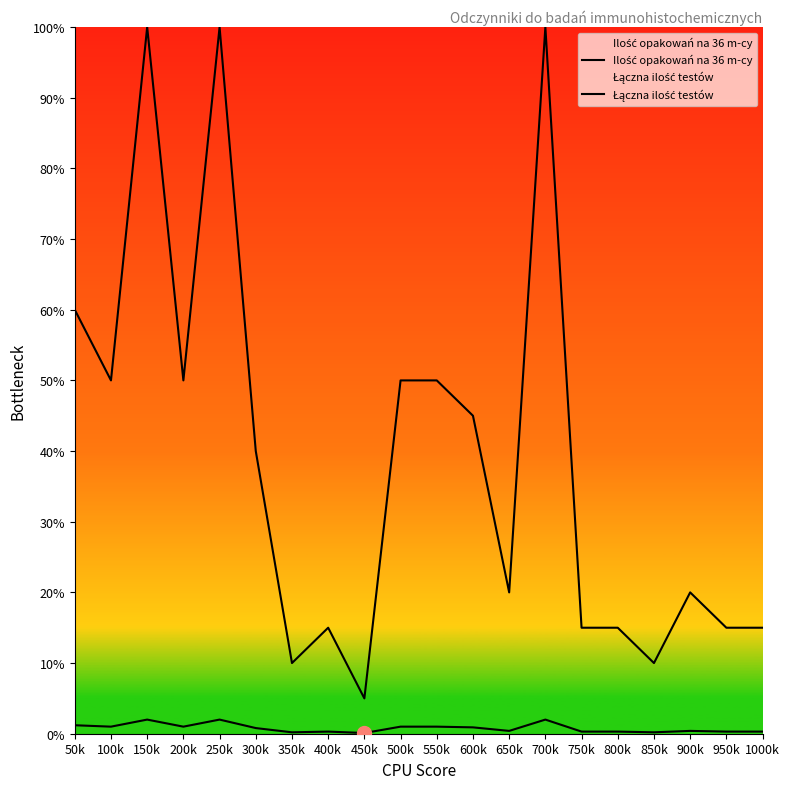

What is the label of the 14th point from the right?

350k